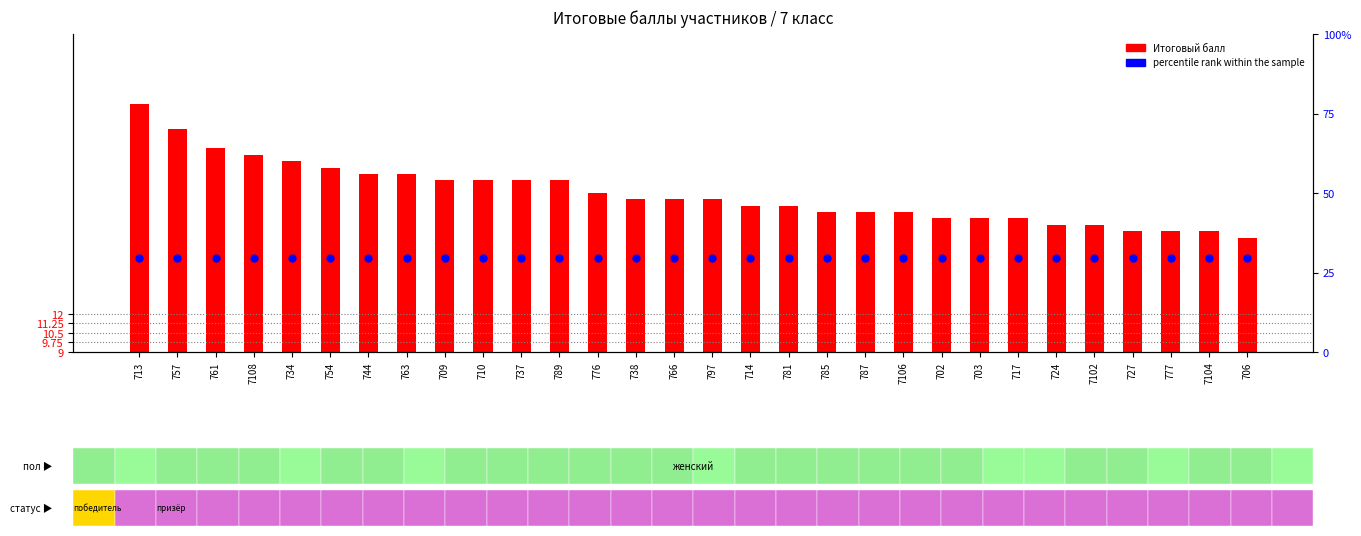

Which series reaches the maximum Y coordinate?

percentile rank within the sample